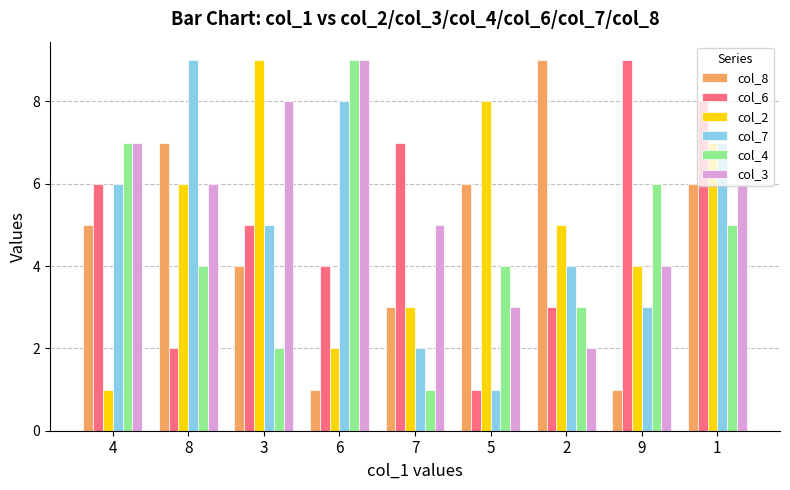

Count the number of categories in the chart.

9